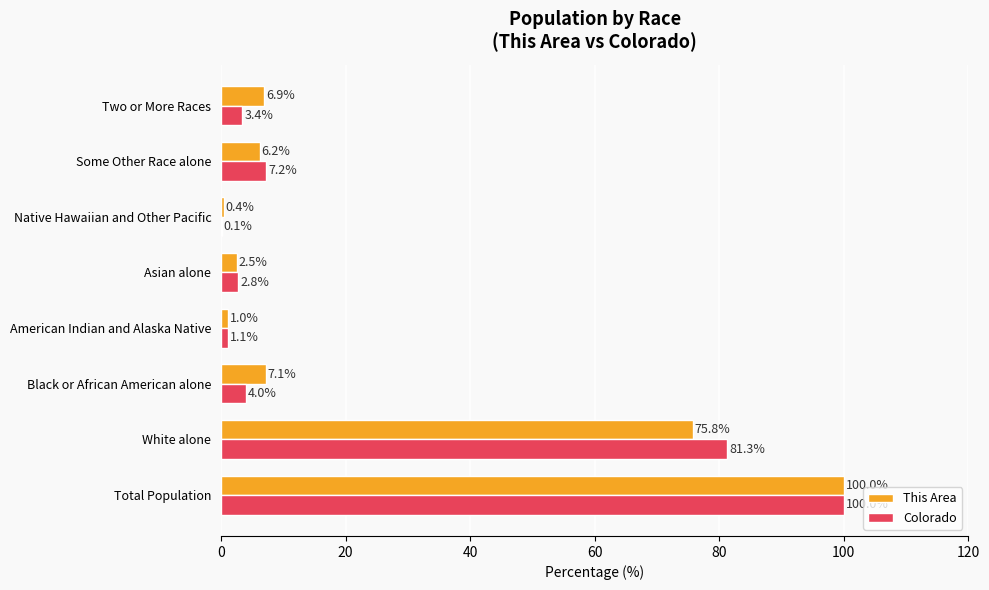

At which category is the sum across all series the highest?

Total Population